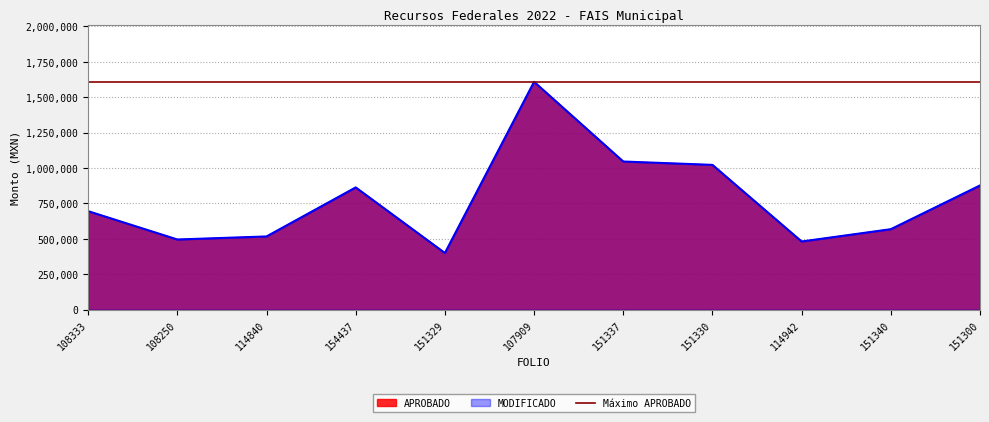

Where is MODIFICADO nearest to the value 1004568?

151330